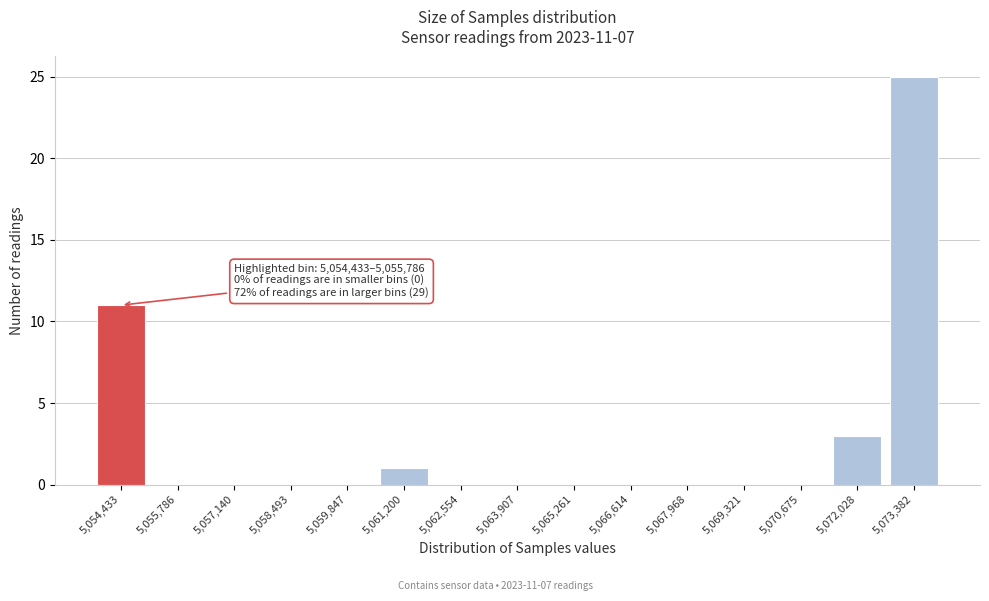

Reading left to right, transcribe all the data shown in this chart.

5,054,433=11	5,055,786=0	5,057,140=0	5,058,493=0	5,059,847=0	5,061,200=1	5,062,554=0	5,063,907=0	5,065,261=0	5,066,614=0	5,067,968=0	5,069,321=0	5,070,675=0	5,072,028=3	5,073,382=25